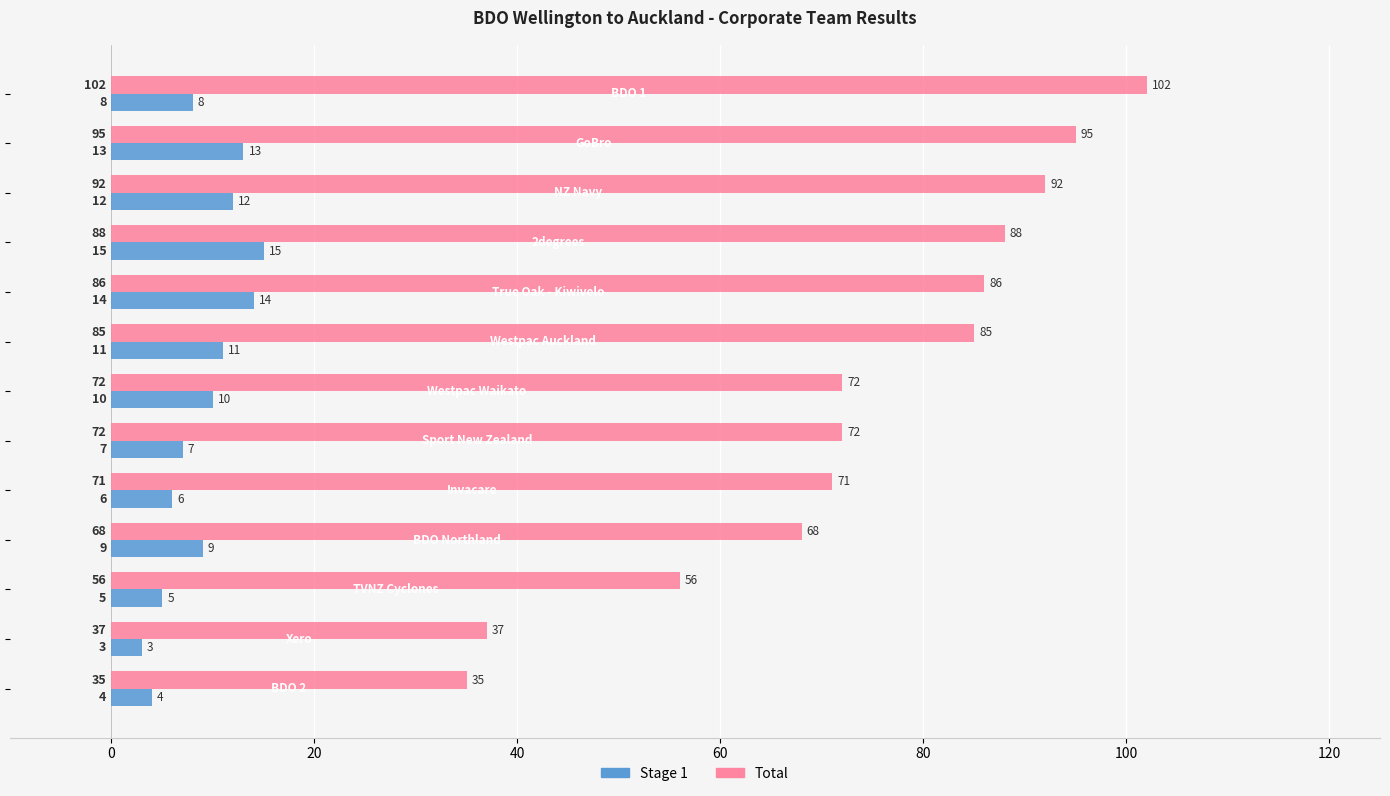

At how many categories does at least one series exceed 30?

13